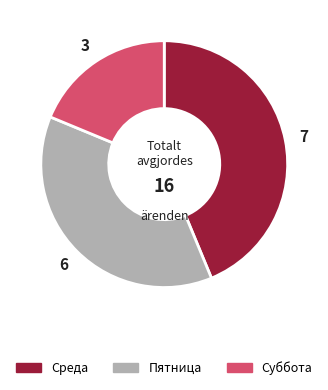

True or false: Суббота accounts for 19% of the total.

True